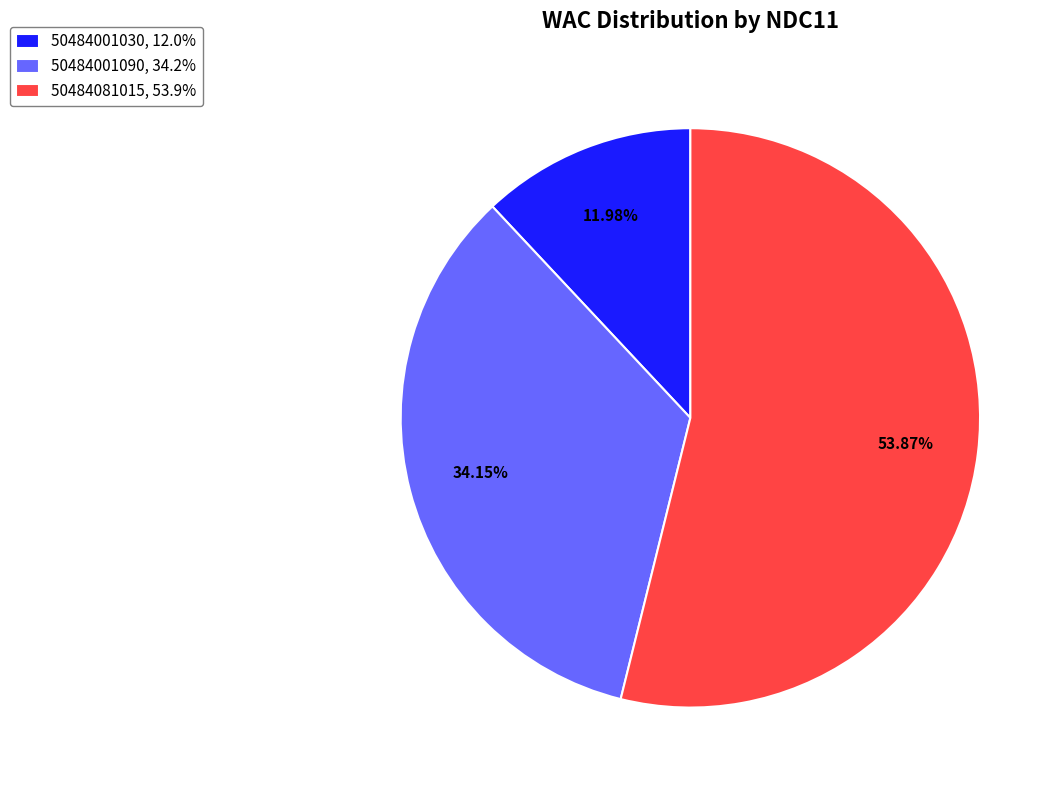

What percentage do 50484081015 and 50484001090 together represent?

88.0%